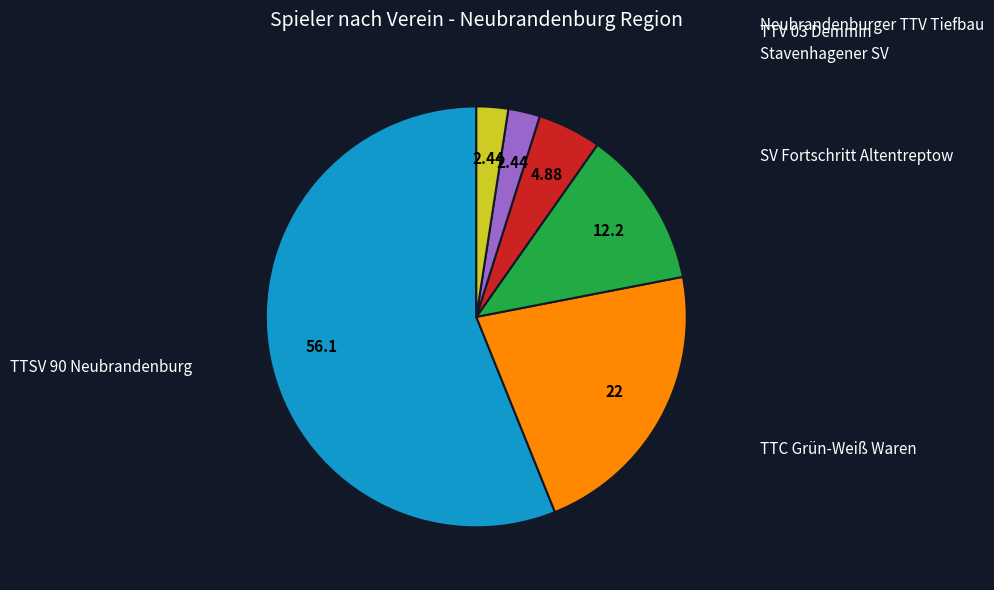

Is there a majority slice in this chart?

Yes